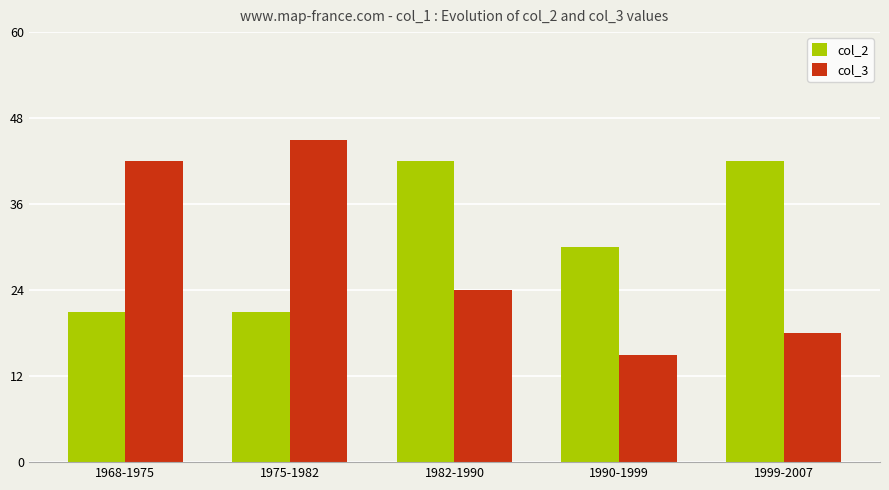

How many bars are there in total?

10